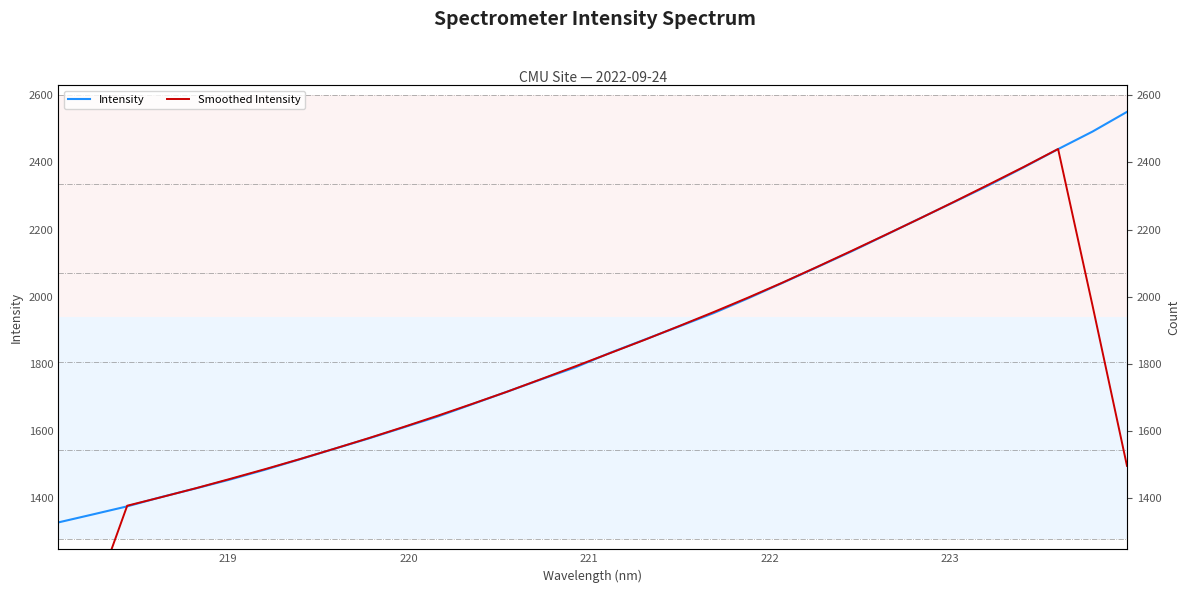

True or false: Intensity has a value of 913.2 at 12.

False